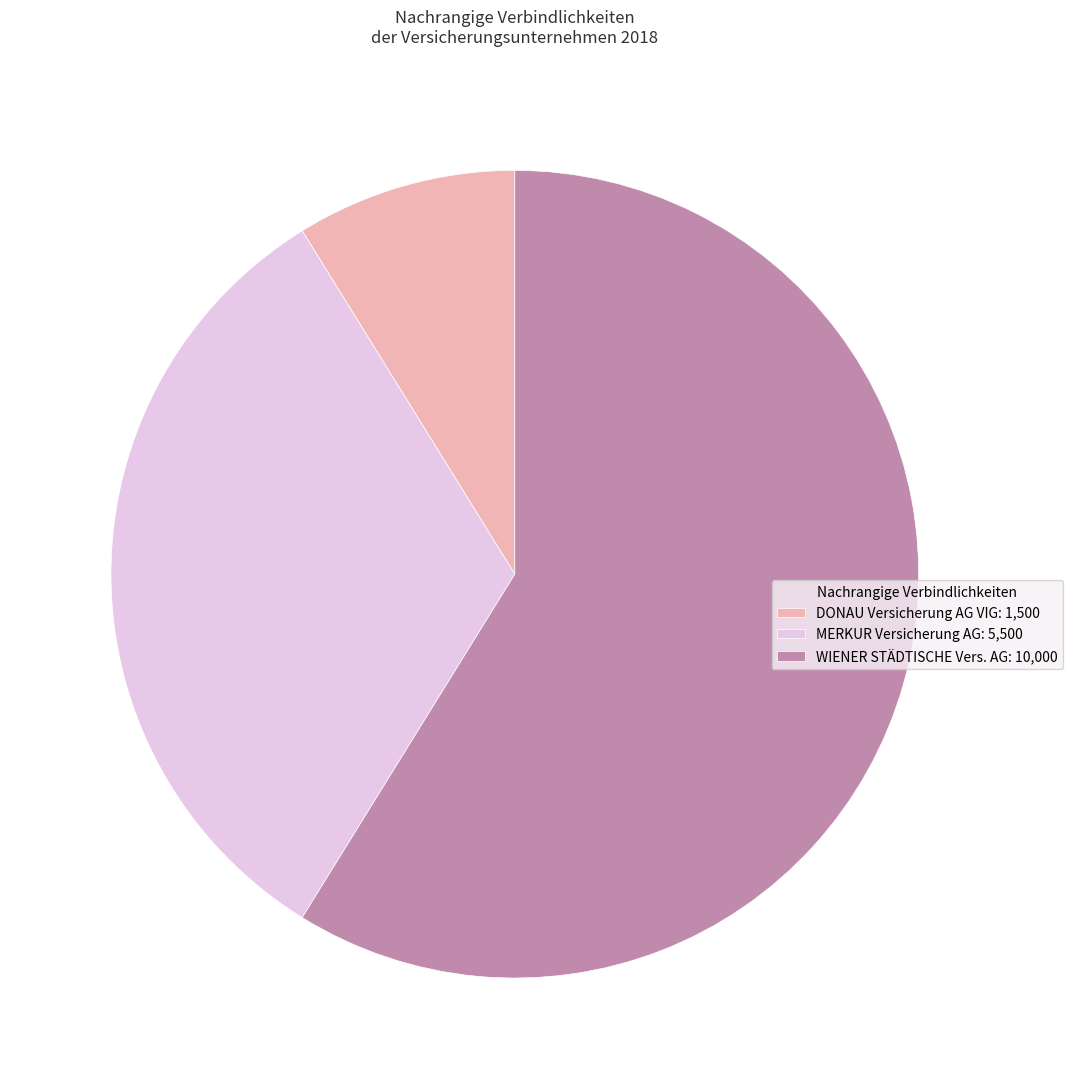

Approximately how many times larger is the value at WIENER STÄDTISCHE Vers. AG: 10,000 compared to MERKUR Versicherung AG: 5,500?

1.8